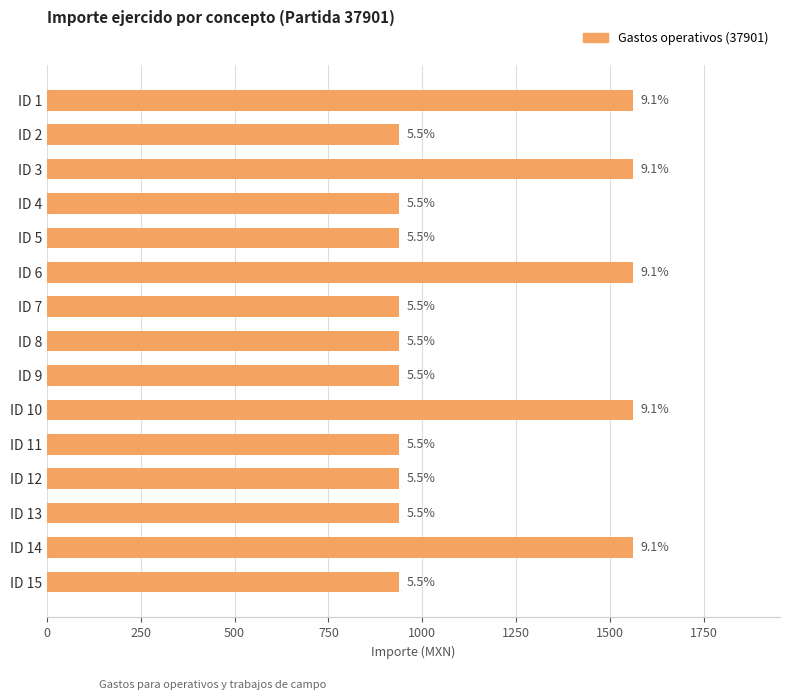

How many bars are there in total?

15